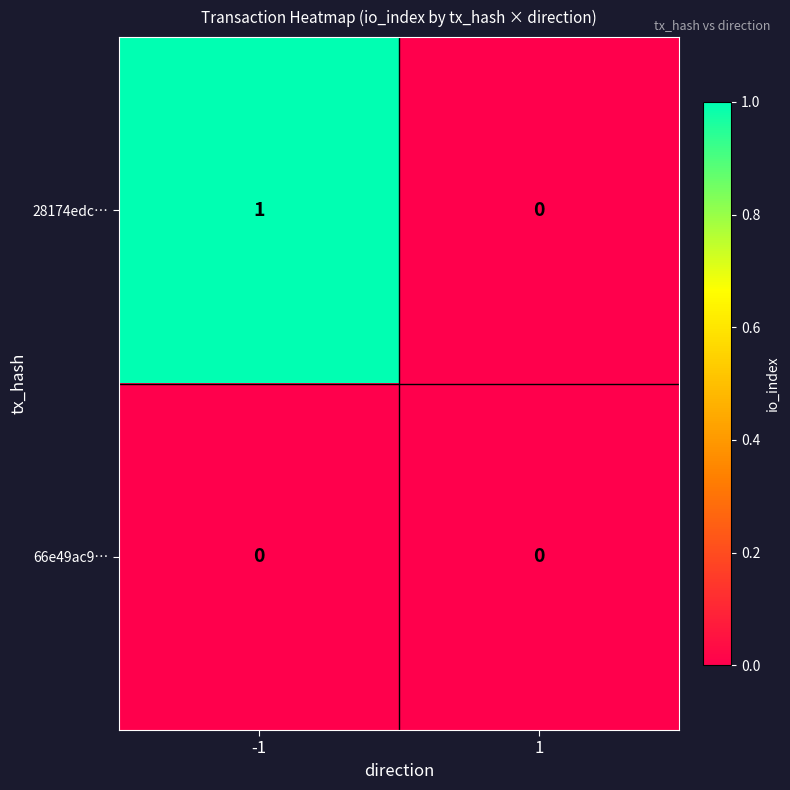

Count the number of data series in this chart.

2